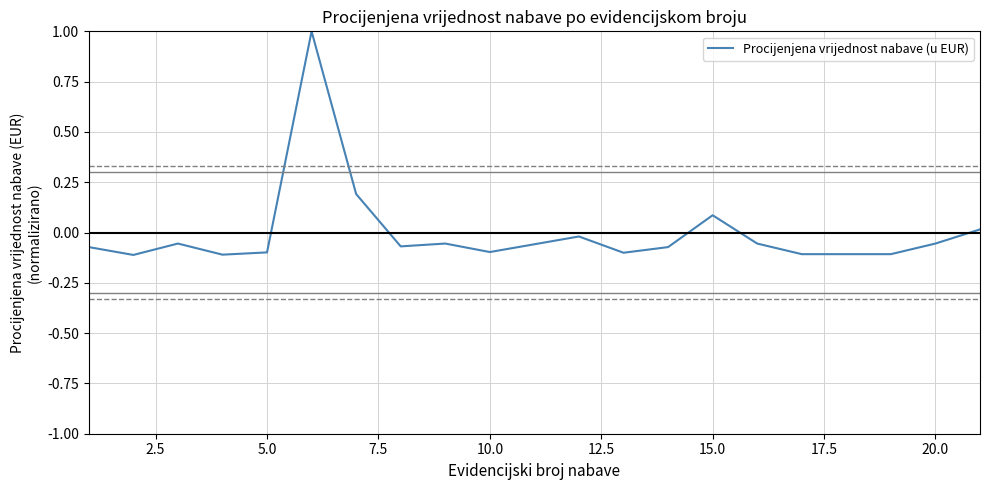

Does the chart have visible grid lines?

Yes